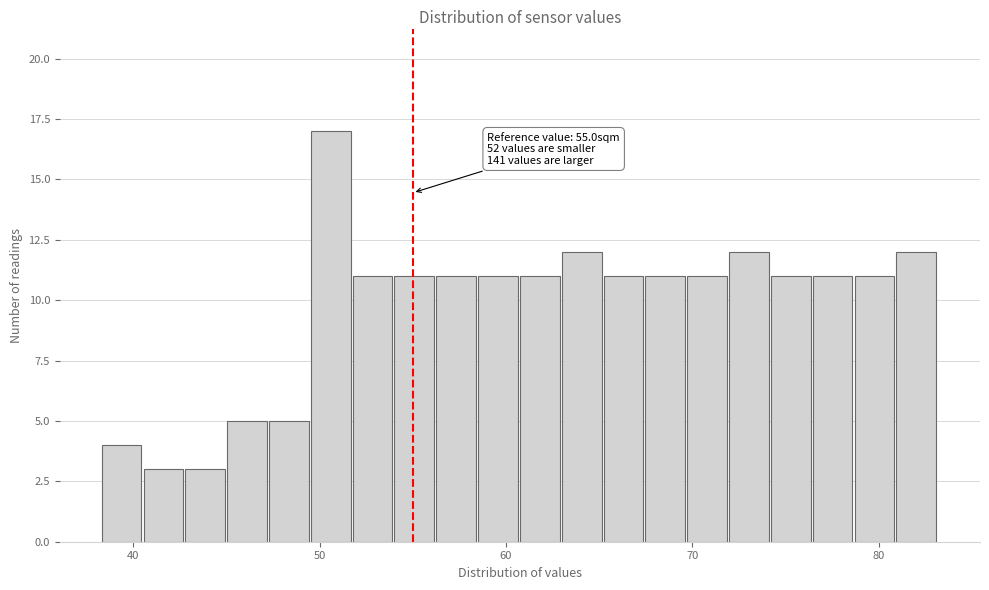

Read against the x-axis, roughly where is the centre of the tallest bar?

51